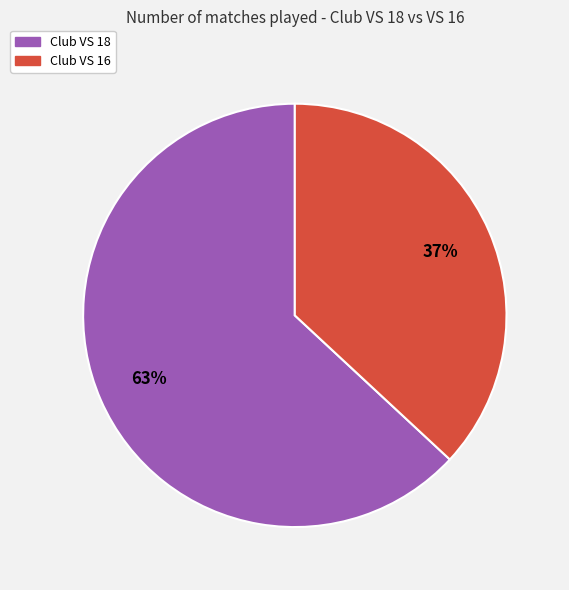

To the nearest percent, what is the average slice percentage?

50%